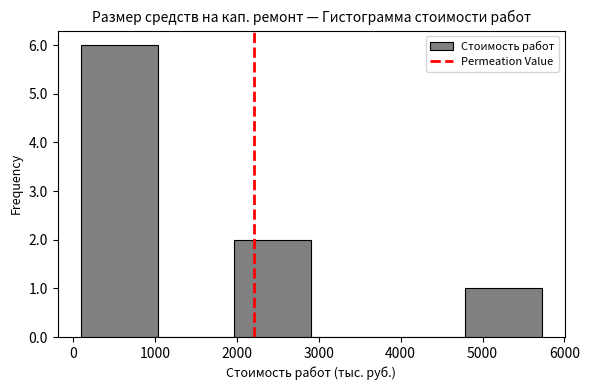

Which range on the x-axis has the tallest bar?

100 to 1000